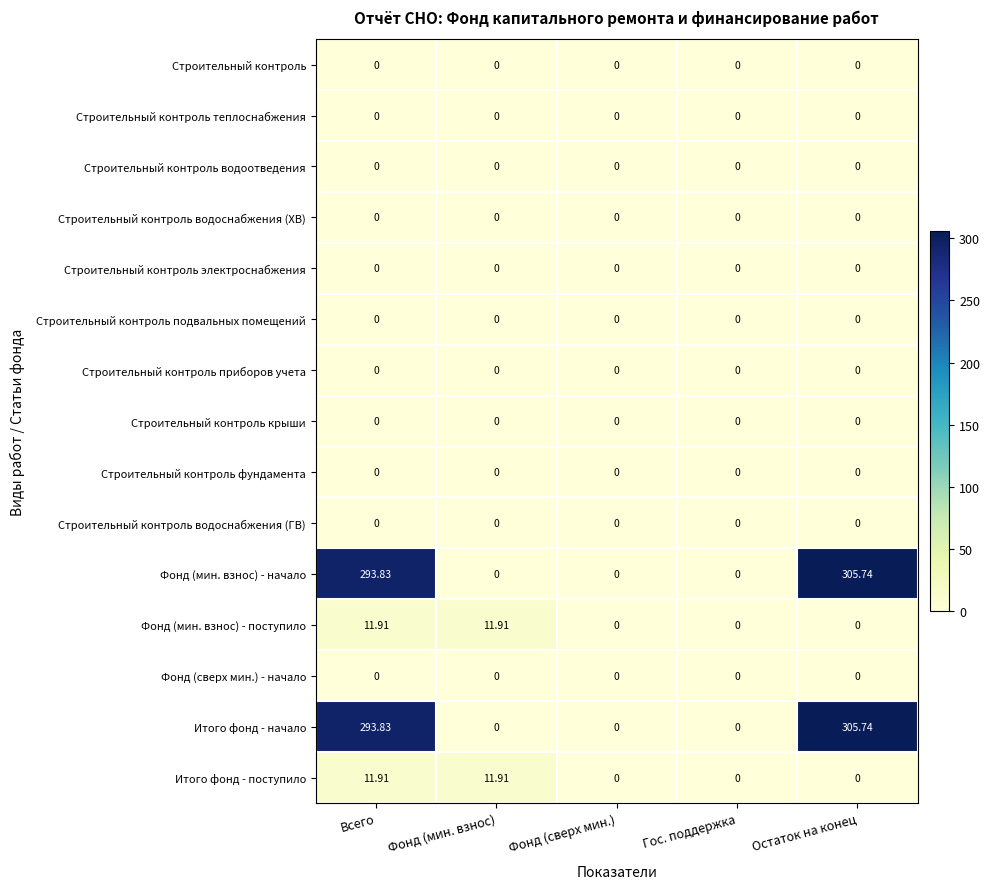

Count the number of categories in the chart.

5